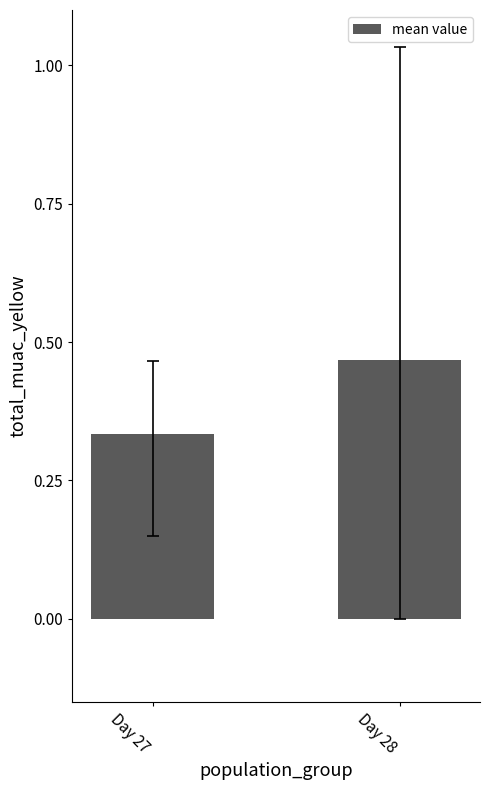

What is the change in value from Day 27 to Day 28?

+0.1